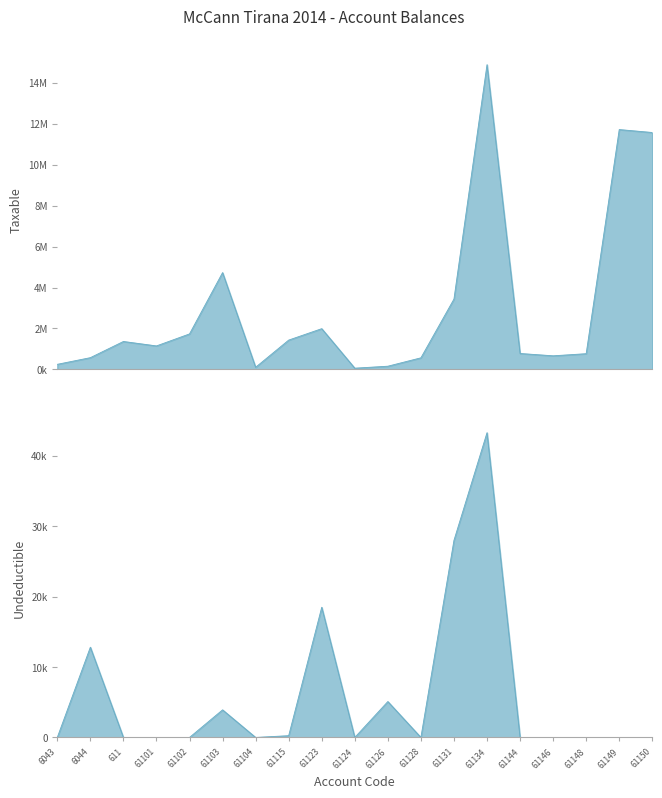

What is the total value across all series at 6043?

250227.1